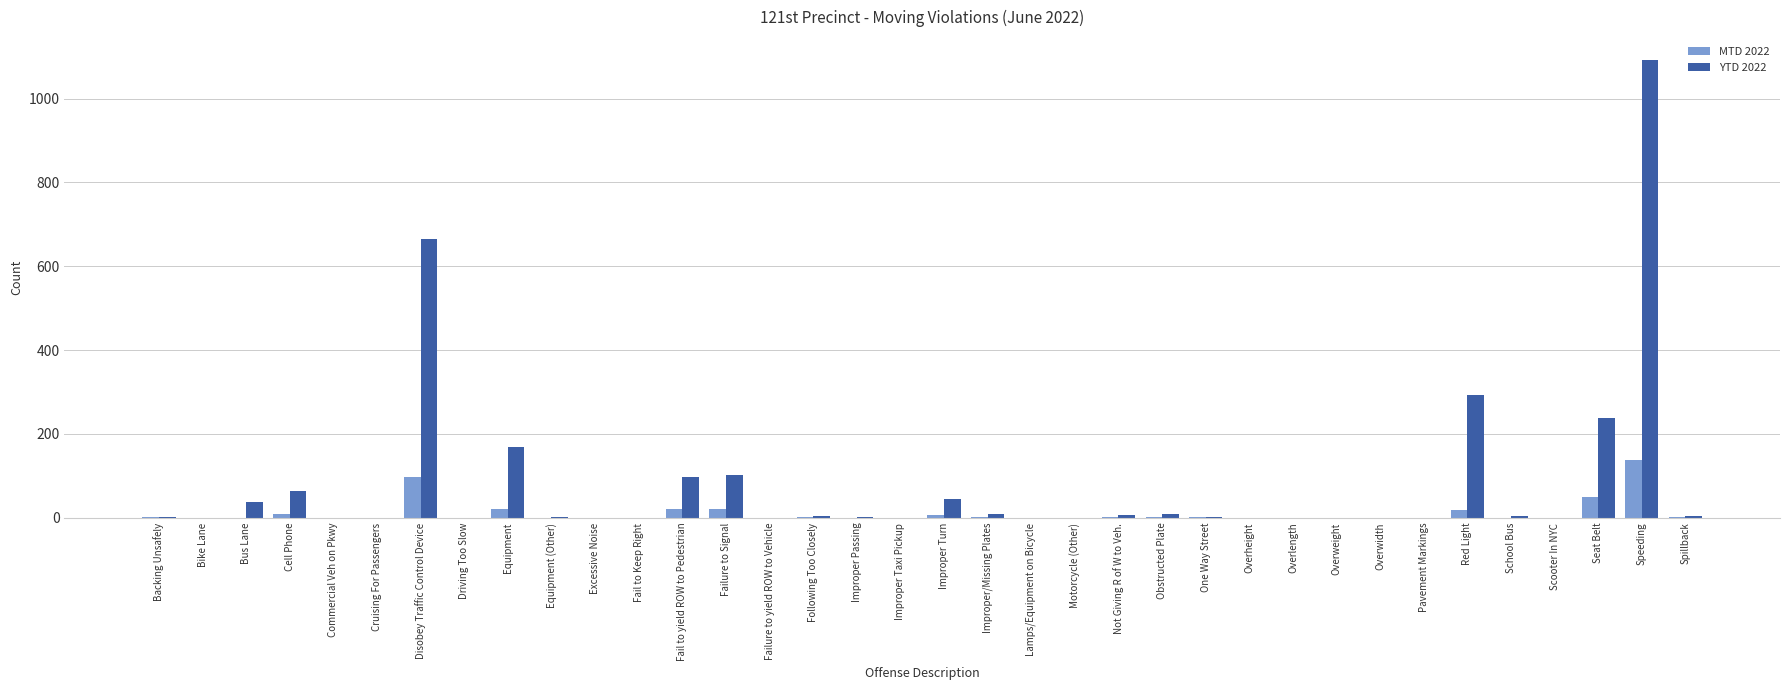

What is the sum of all YTD 2022 values?

2849